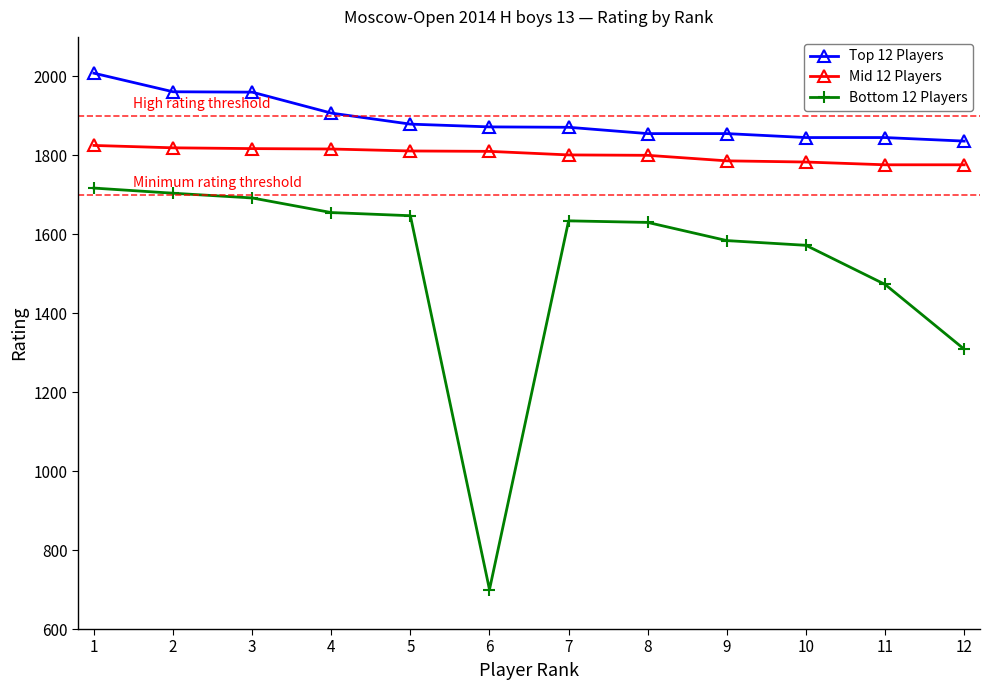

What is the maximum value for Top 12 Players?

2008